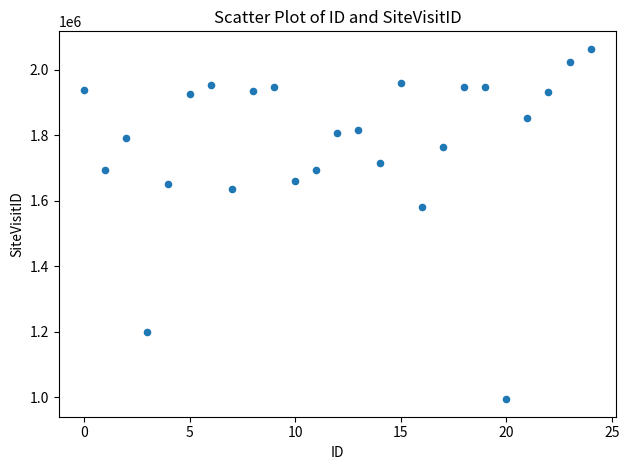

What is the range of Y values (max minus min)?

1069612